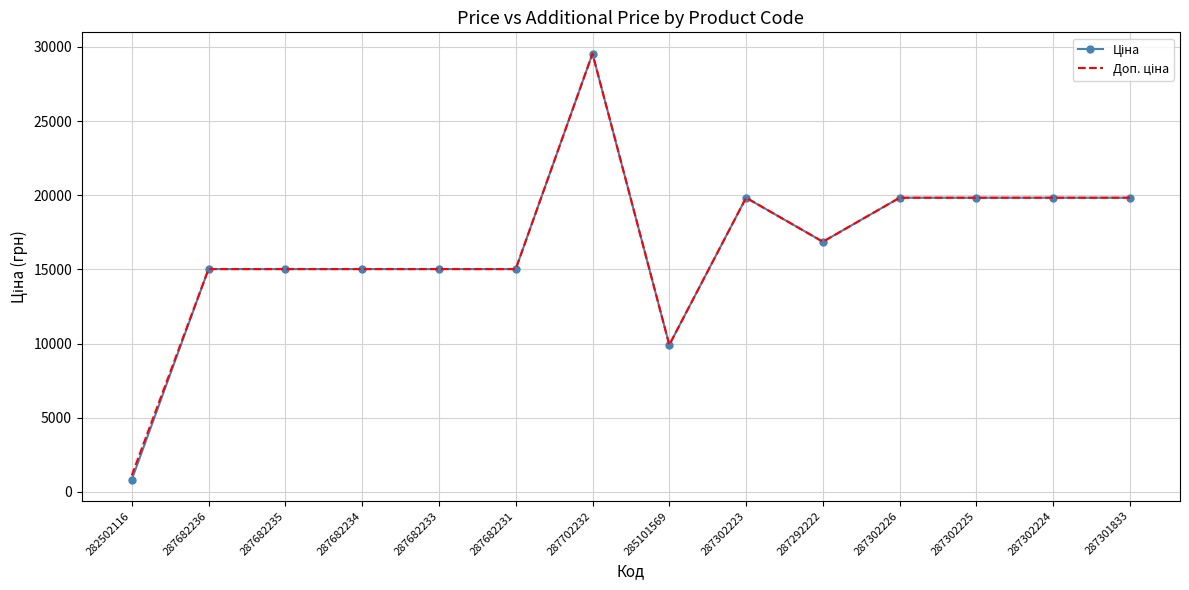

At which category is the sum across all series the highest?

287702232